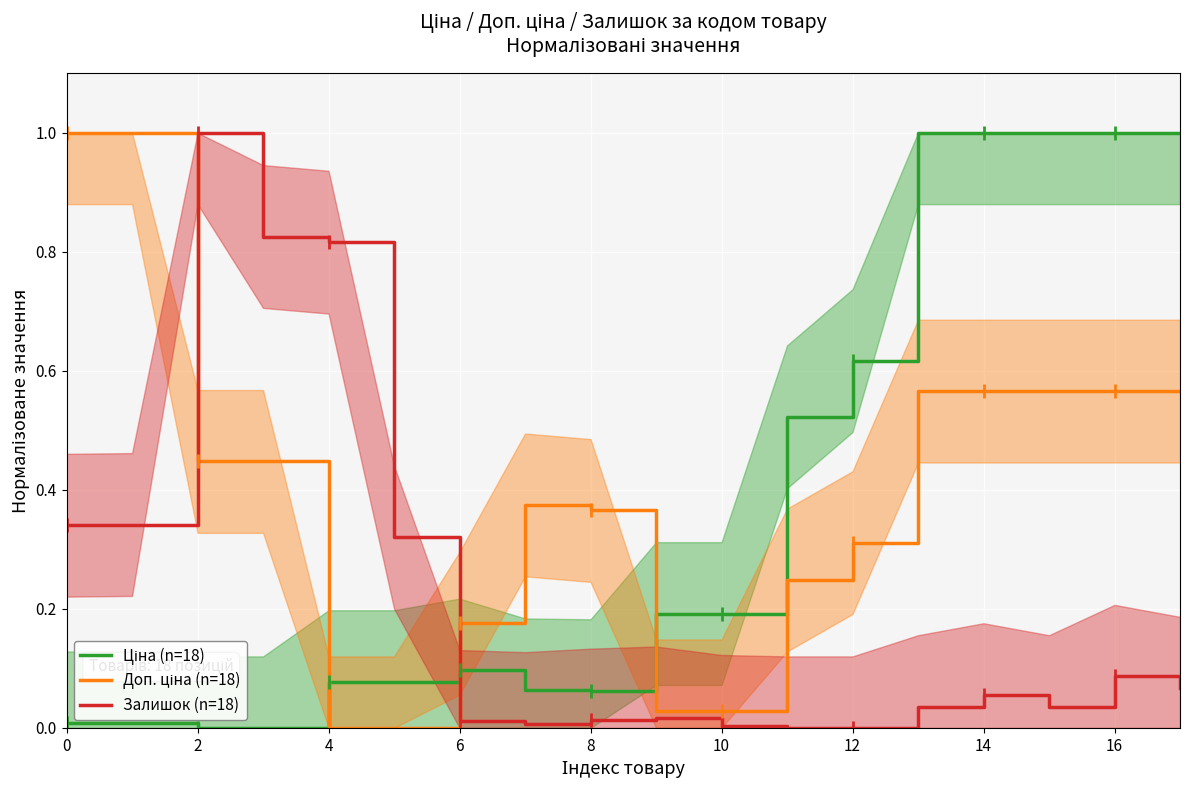

What is the label of the 18th point from the left?

17